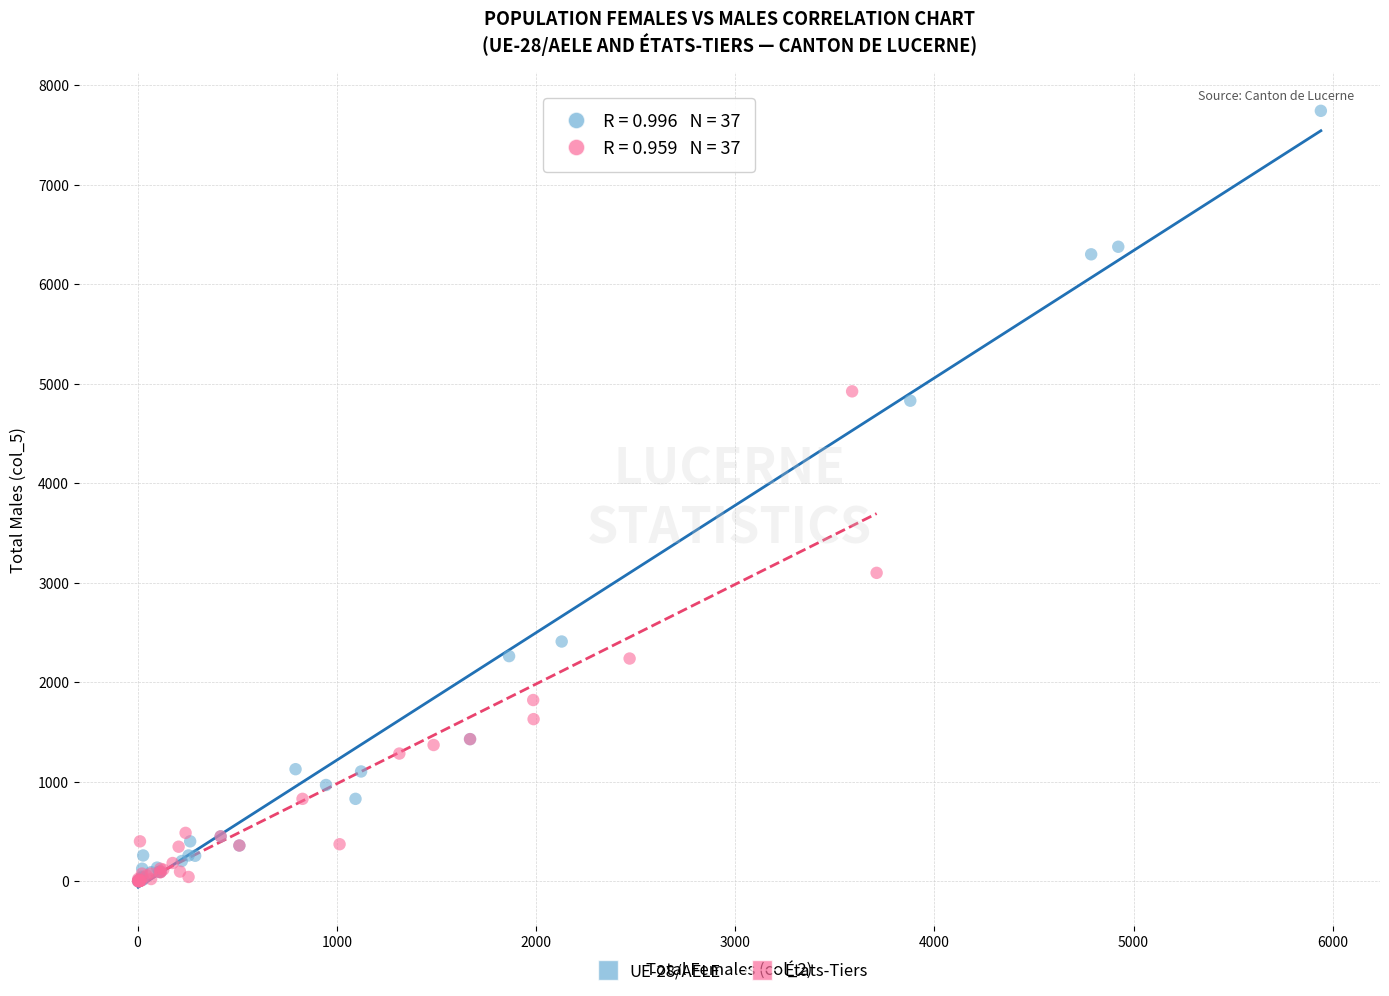

Which series has the widest spread of Y values?

UE-28/AELE